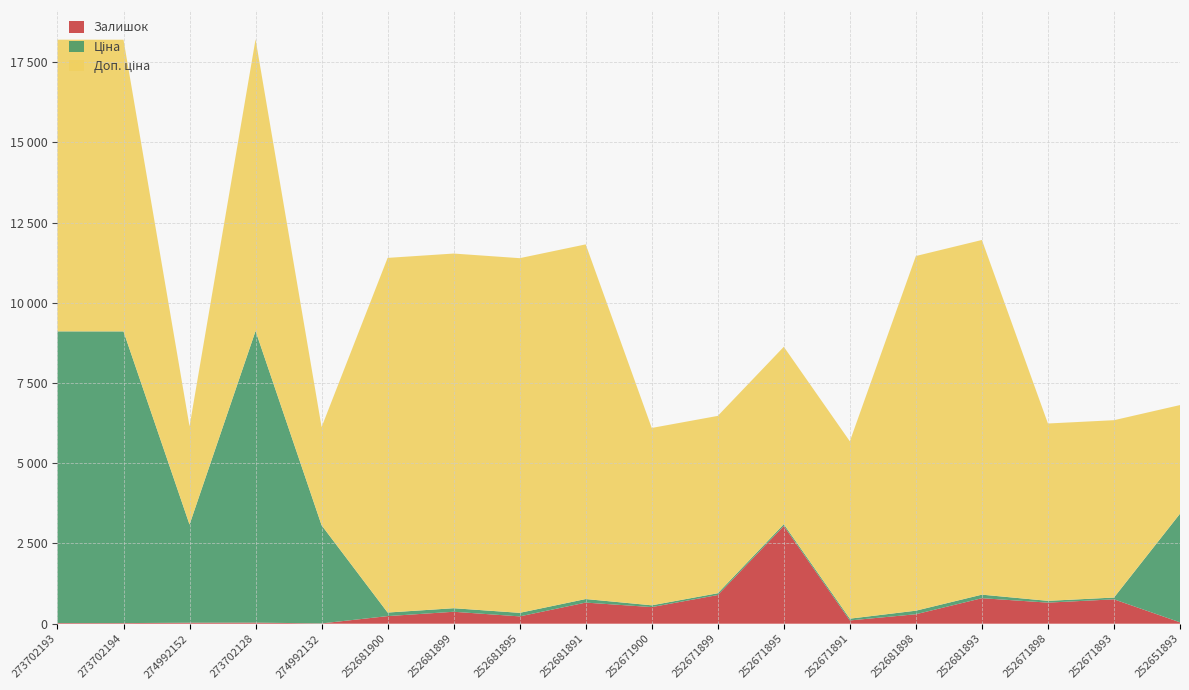

Reading left to right, extract all data points from this chart.

Залишок: 20.0	19.0	31.0	34.0	9.0	237.0	372.0	228.0	658.0	518.0	894.0	3048.0	102.0	295.0	795.0	657.0	760.0	43.0
Ціна: 9092.0	9092.0	3059.7	9092.0	3059.7	110.5	110.5	110.5	110.5	55.3	55.3	55.3	55.3	110.5	110.5	55.3	55.3	3385.7
Доп. ціна: 9092.0	9092.0	3060.0	9092.0	3060.0	11055.0	11055.0	11055.0	11055.0	5528.0	5528.0	5528.0	5528.0	11055.0	11055.0	5528.0	5528.0	3386.0